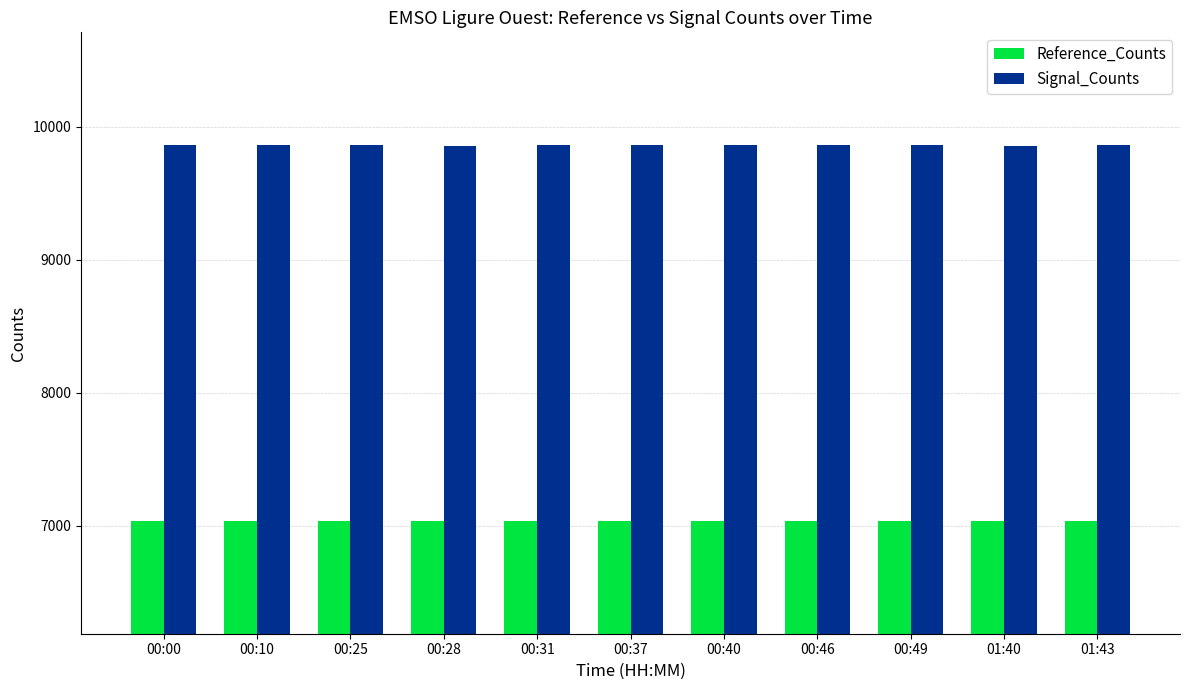

Which series has the widest spread of values?

Signal_Counts